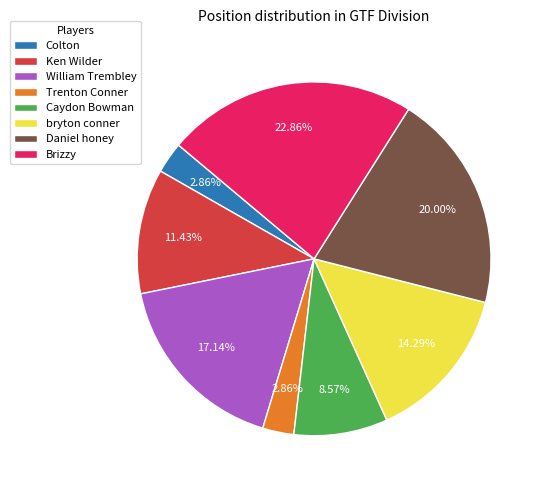

Which slice is the largest?

Brizzy